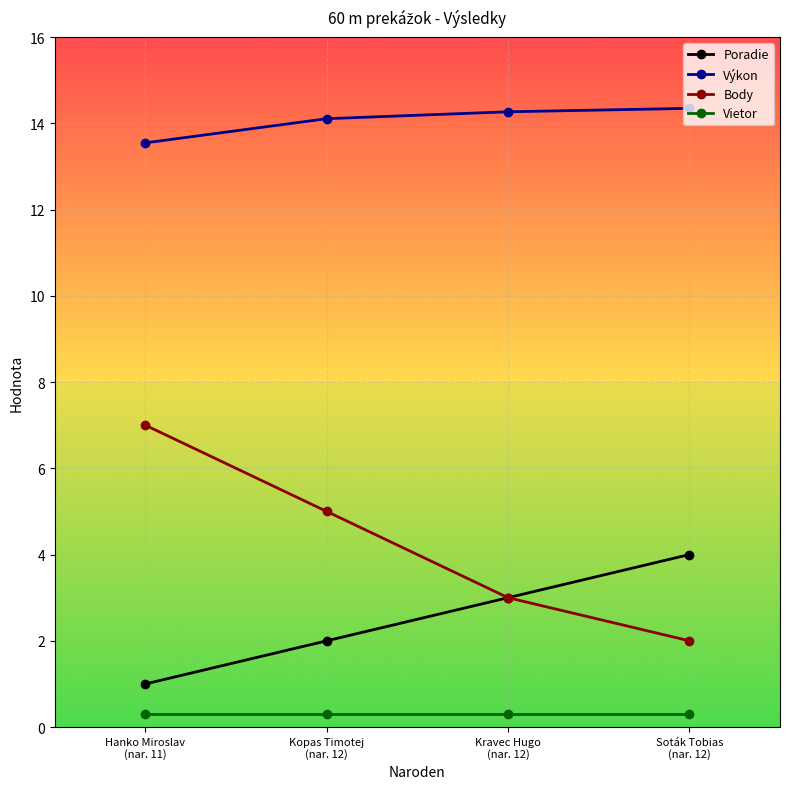

What position from the left is Kopas Timotej
(nar. 12)?

2